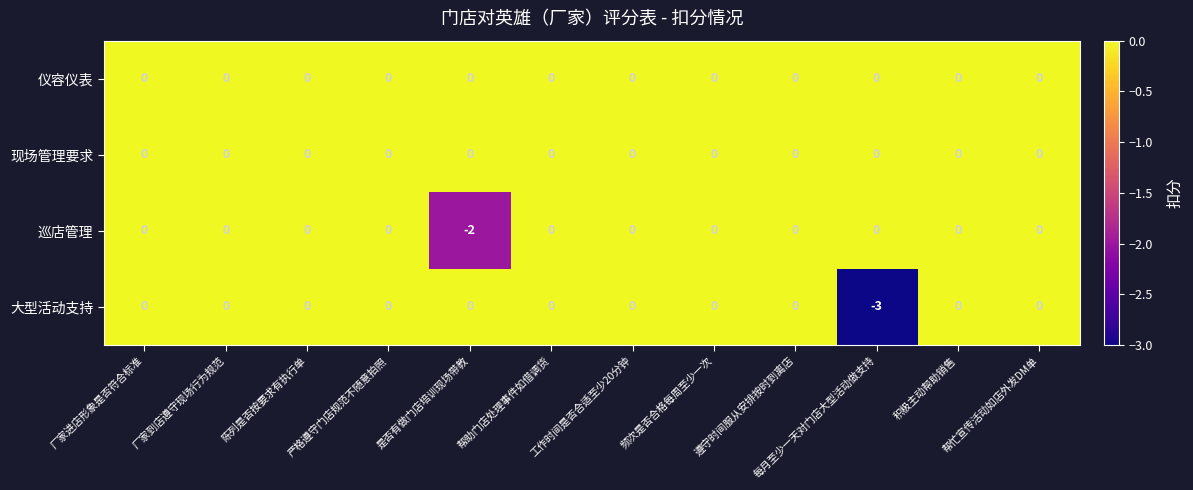

True or false: 巡店管理 has a value of 0 at 厂家到店遵守现场行为规范.

True